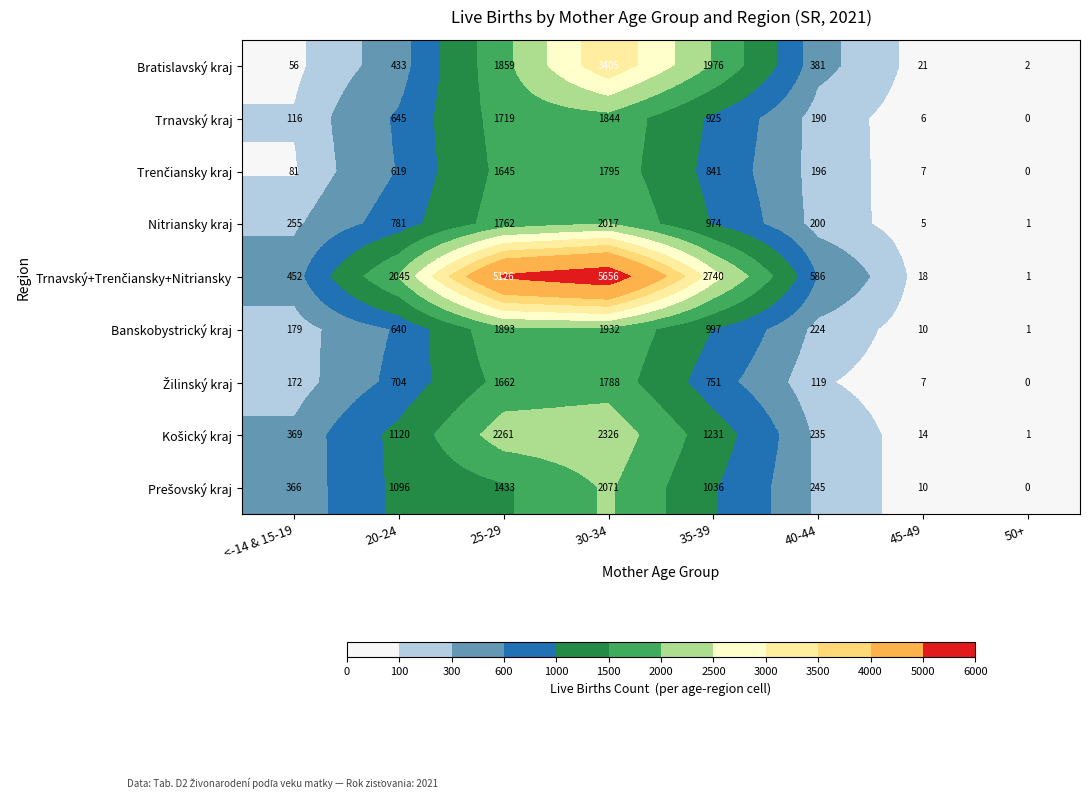

At which category does the chart reach its peak across all series?

30-34